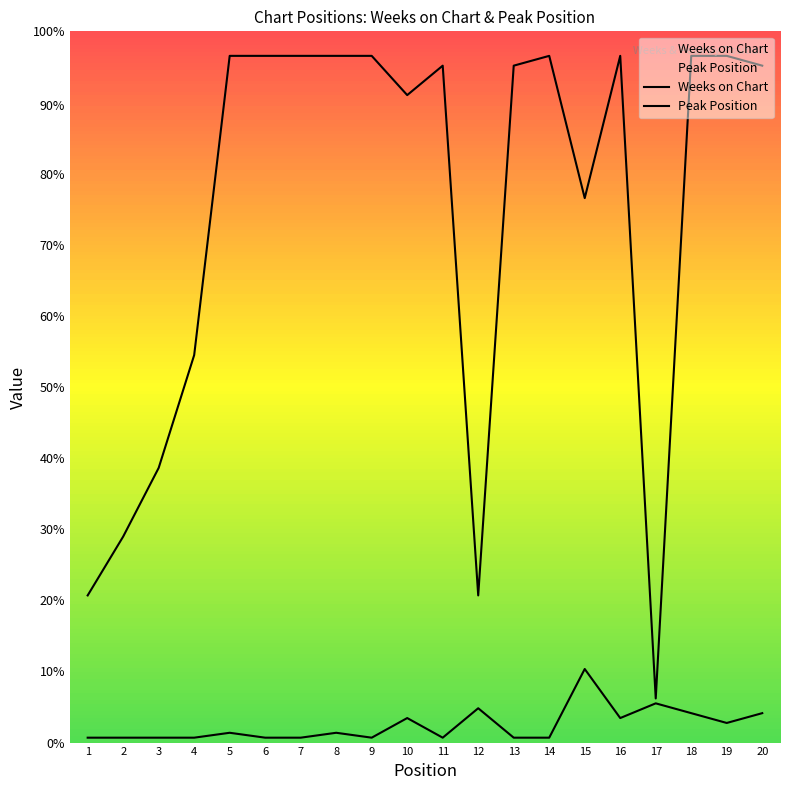

Which has a higher value, 20 or 5?

5